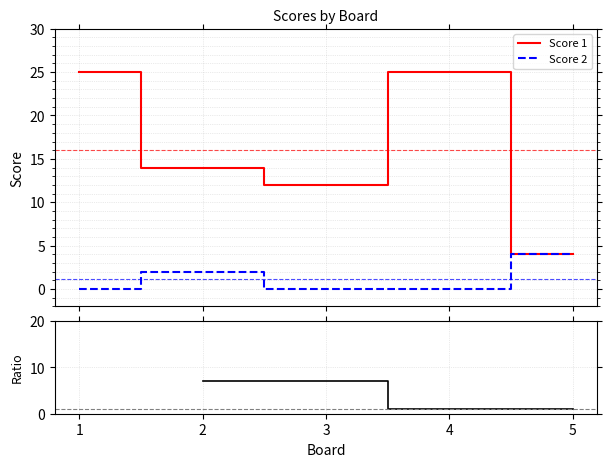

What is the average value of the Score 2 series?

1